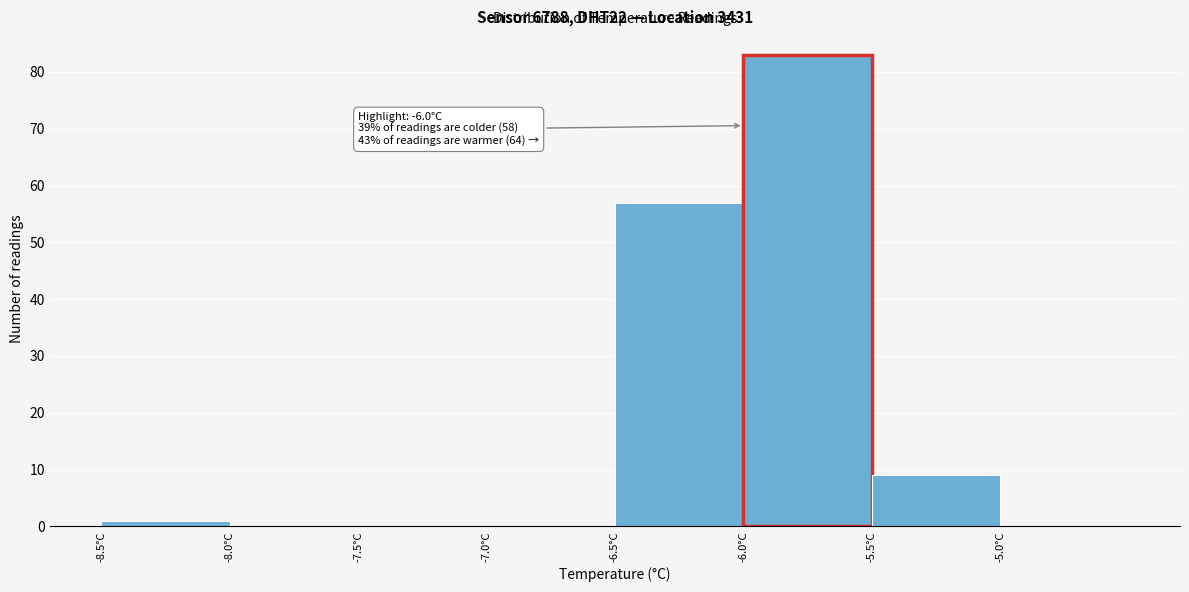

Over which range of the x-axis is the bar tallest?

-6.0 to -5.5